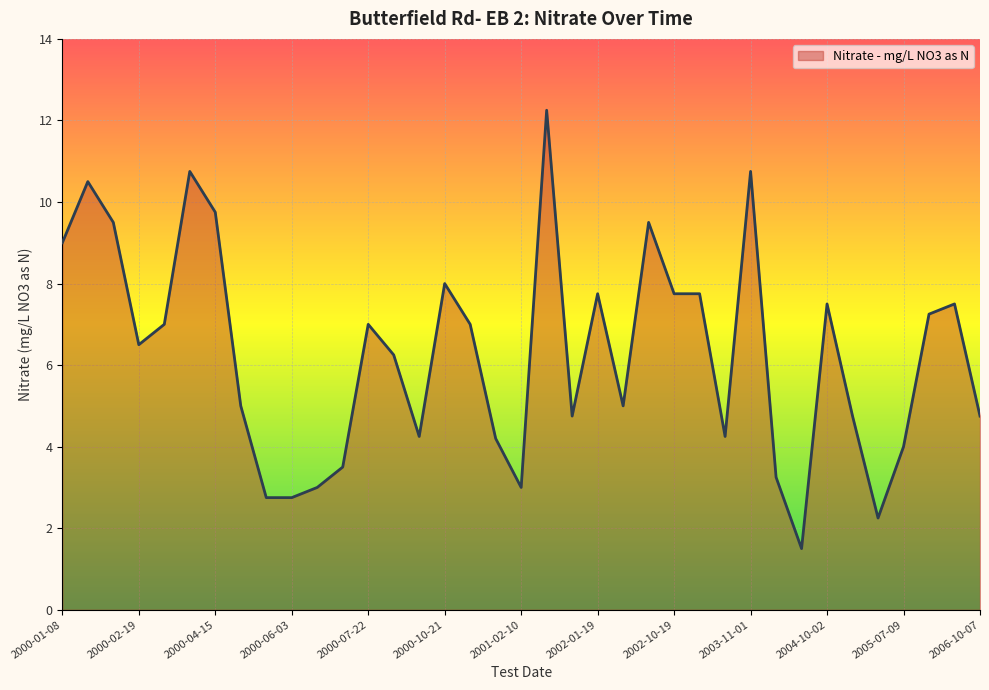

Does the chart have visible grid lines?

Yes